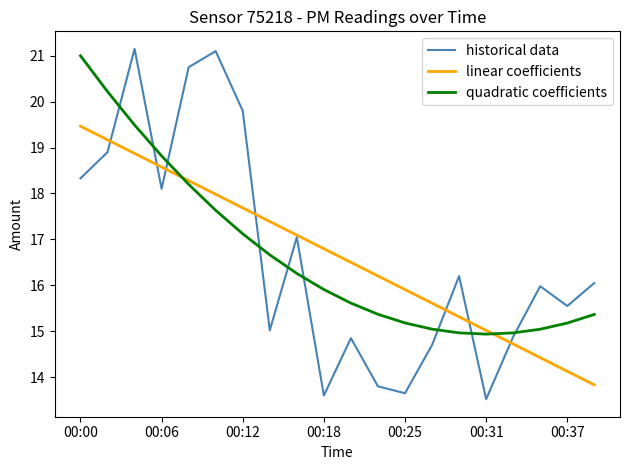

What is the lowest value of the quadratic coefficients series?

14.9